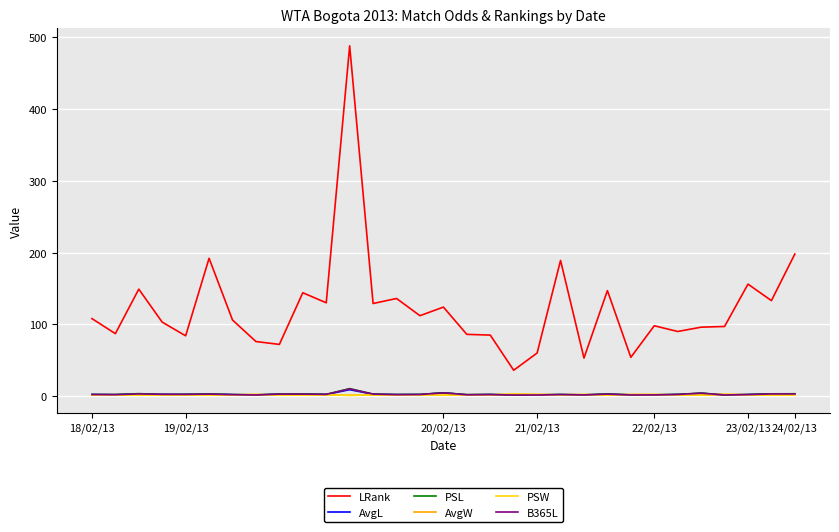

What is the sum of all AvgW values?

52.3